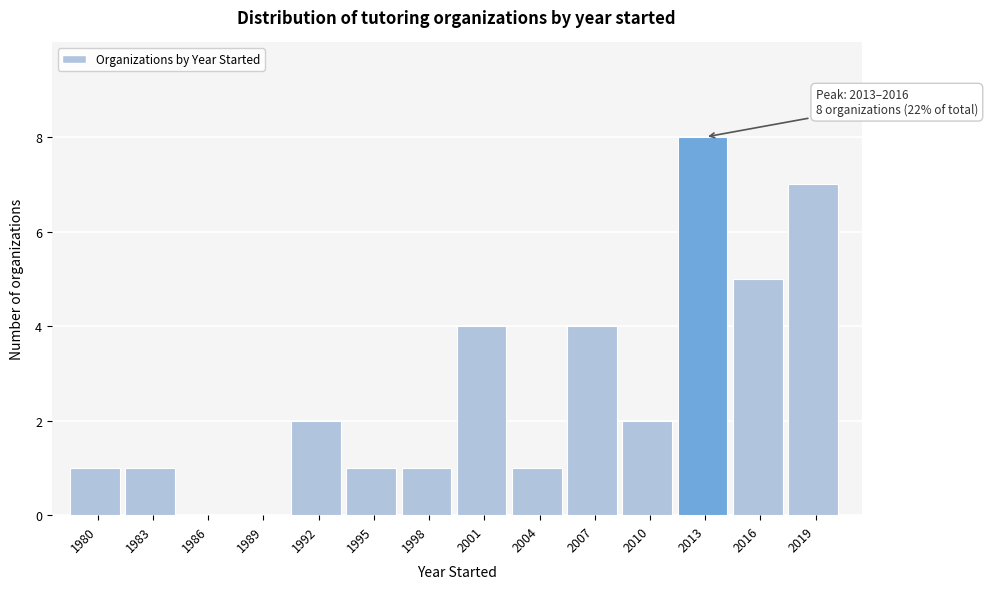

Reading right to left, extract all data points from this chart.

2019=7	2016=5	2013=8	2010=2	2007=4	2004=1	2001=4	1998=1	1995=1	1992=2	1989=0	1986=0	1983=1	1980=1